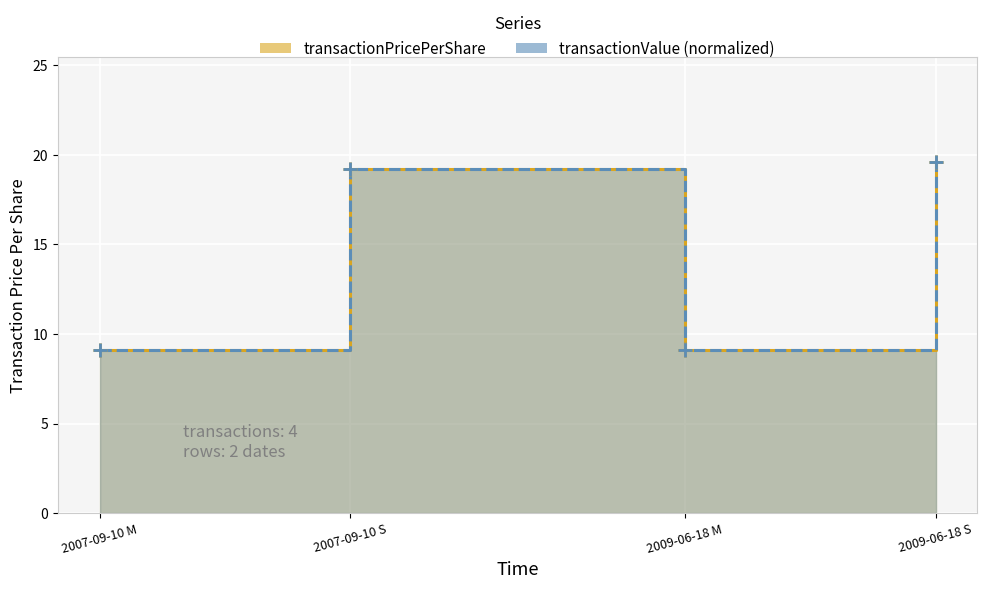

Where is the first local maximum for transactionPricePerShare?

2007-09-10 S